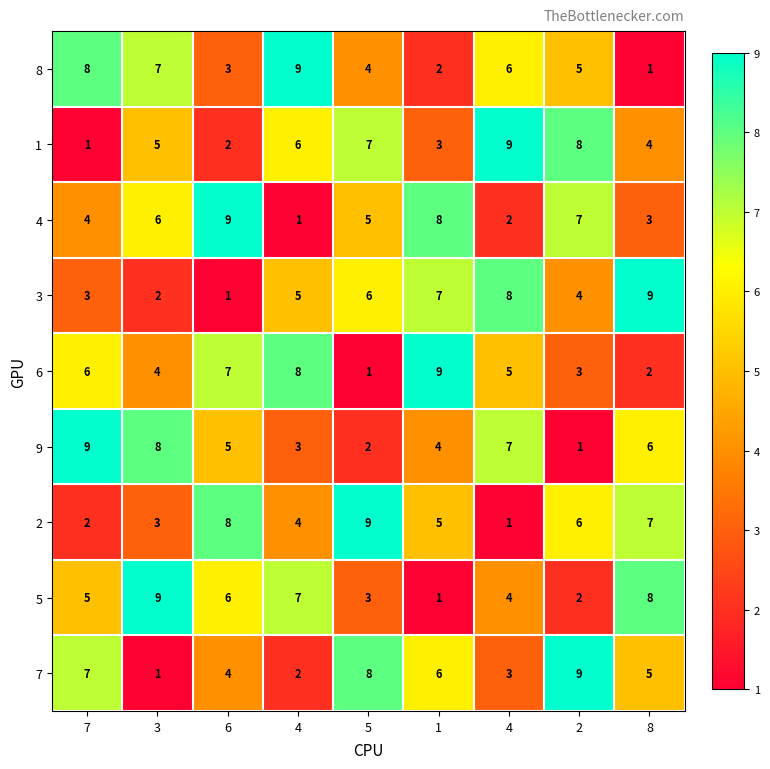

Count the number of categories in the chart.

9